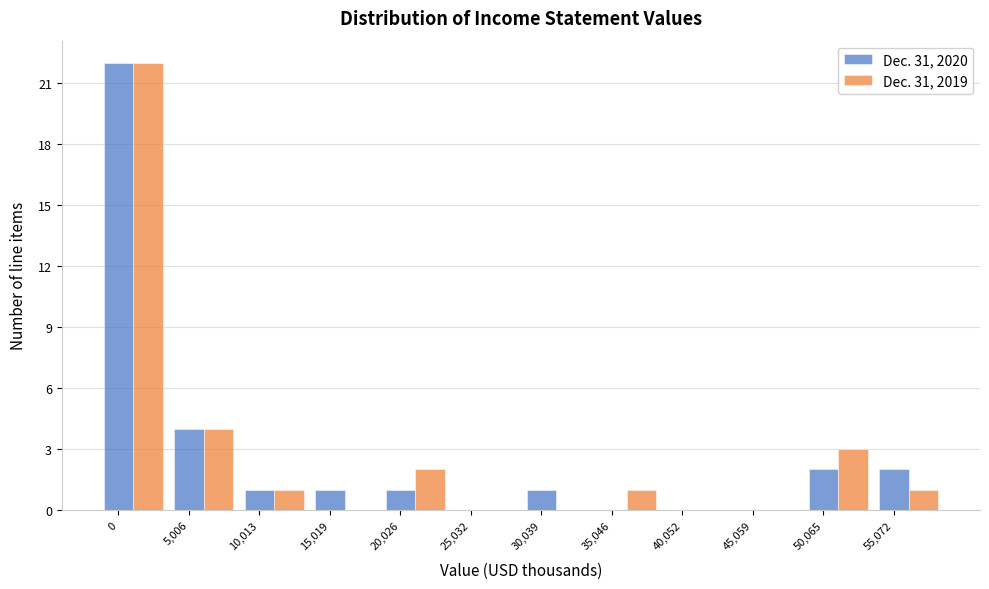

Is the value of Dec. 31, 2020 at 20,026 greater than the value of Dec. 31, 2019 at 40,052?

Yes